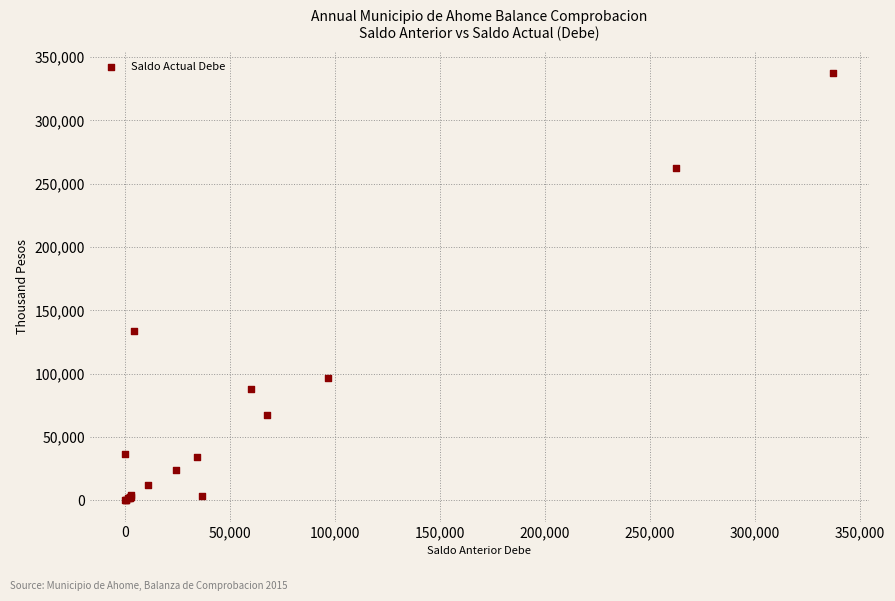

What Y value in the scatter plot is closest to 168713?

134027.4